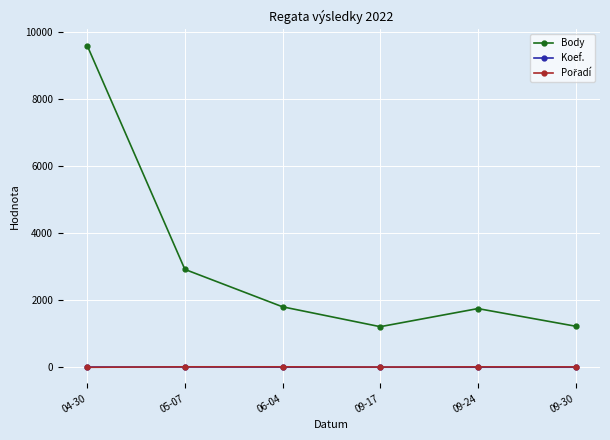

Between 05-07 and 06-04, which series saw the biggest shift?

Body